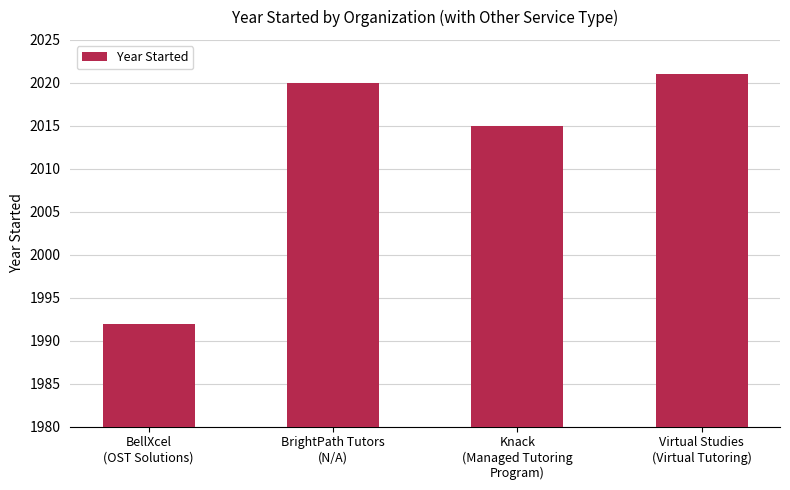

What is the minimum value shown in the chart?

1992